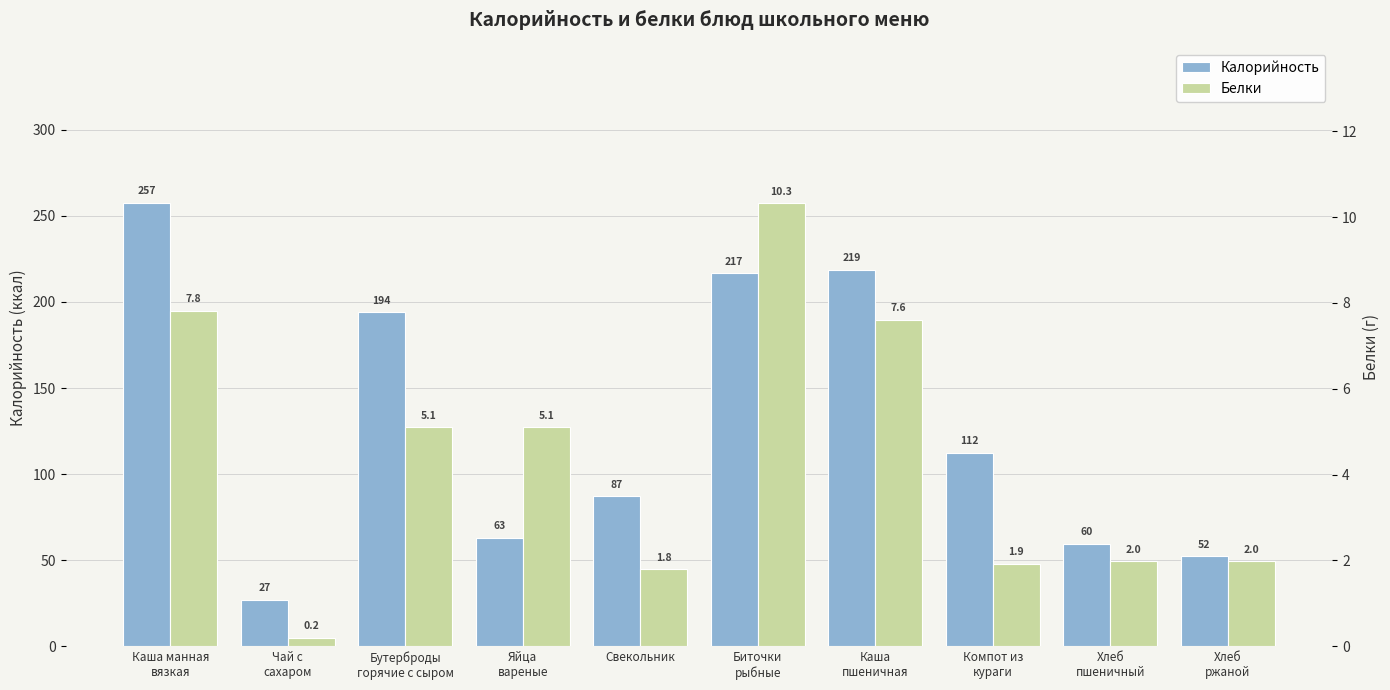

What is the total value across all series at Каша
пшеничная?

226.1